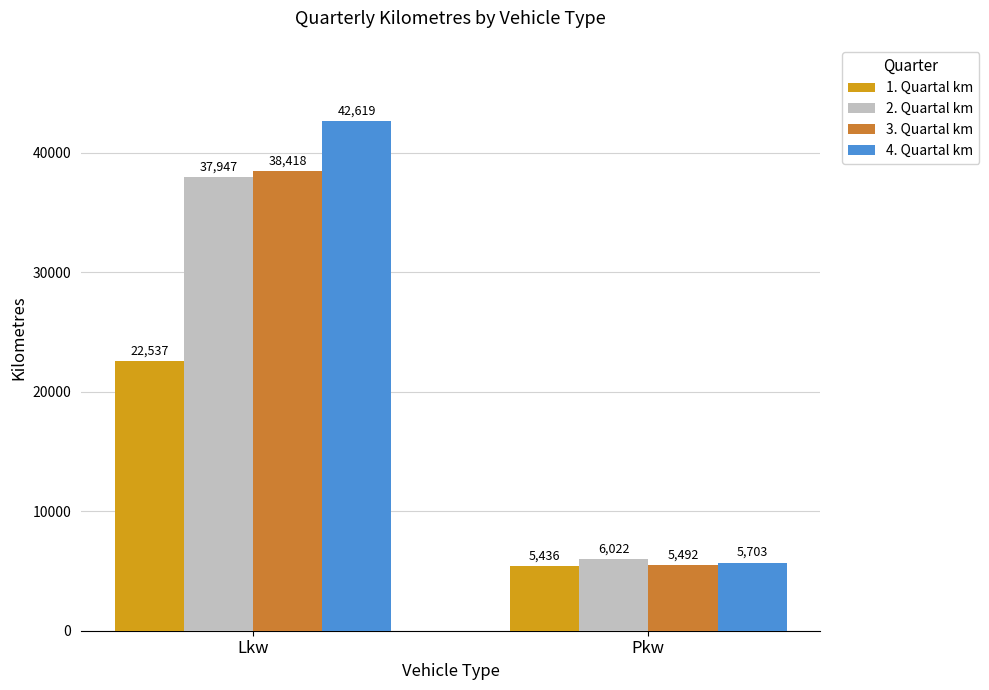

Which series changed the most between Lkw and Pkw?

4. Quartal km